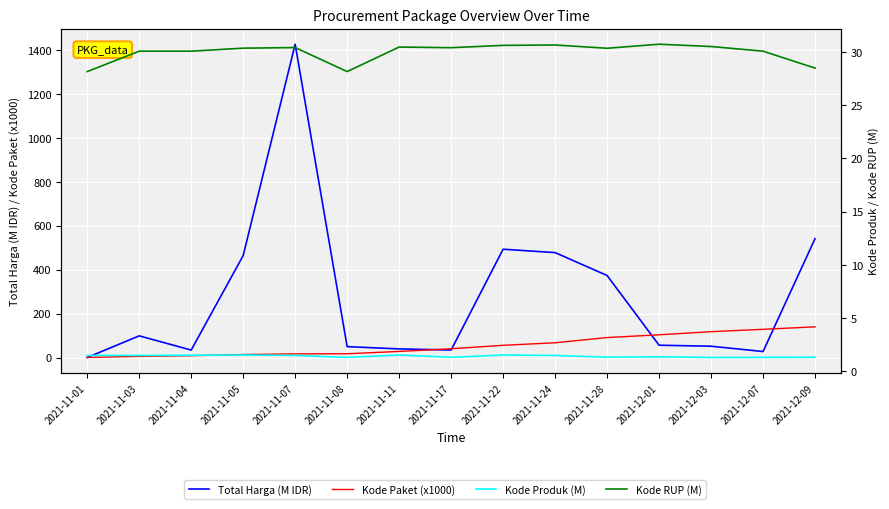

What is the maximum value shown in the chart?

1425.9